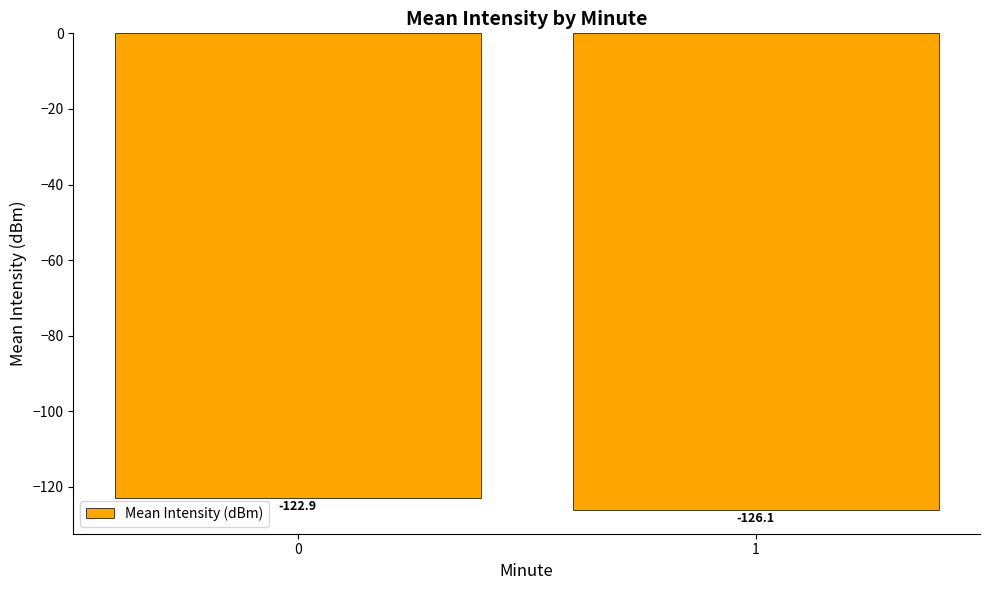

True or false: the data shows -122.9 at 0.

True